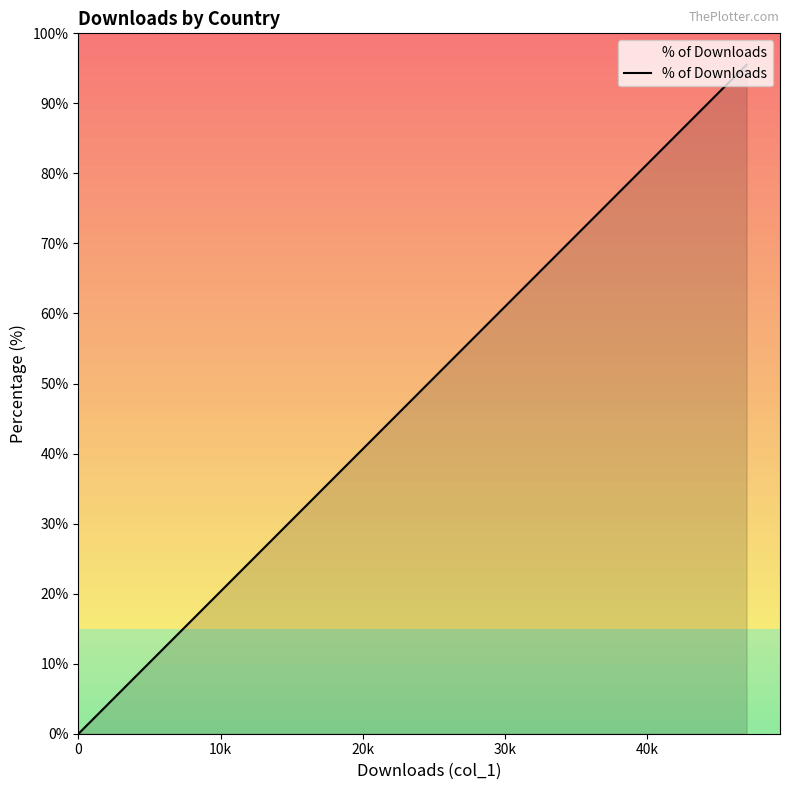

What is the maximum value shown in the chart?

95.5